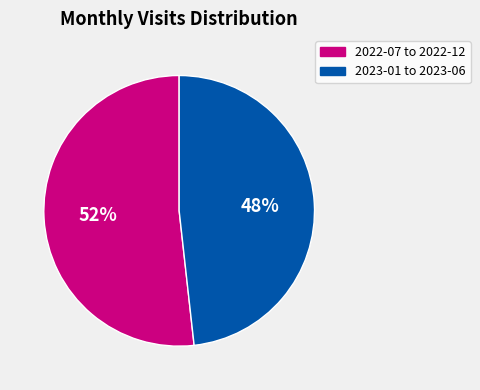

To the nearest percent, what is the difference between the largest and smallest slice percentages?

4%